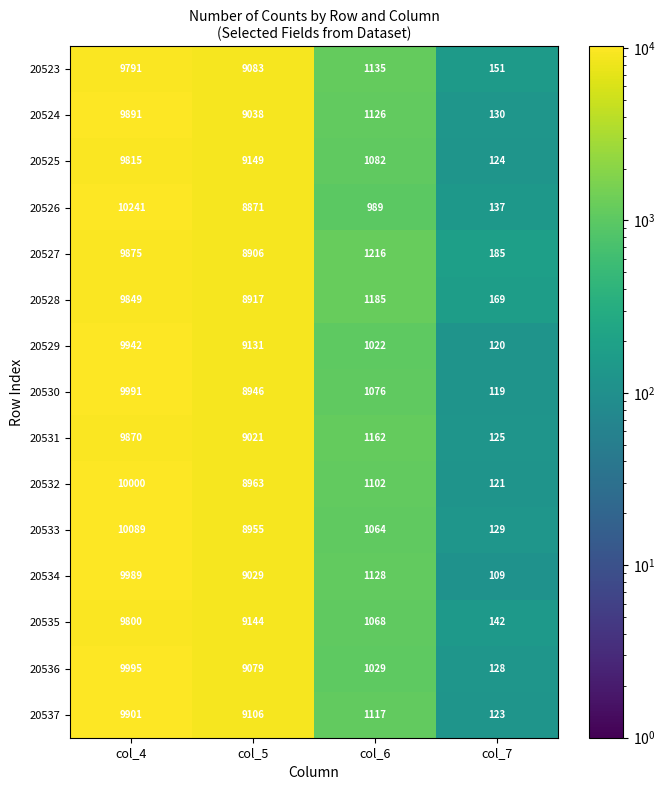

Count the number of data series in this chart.

15